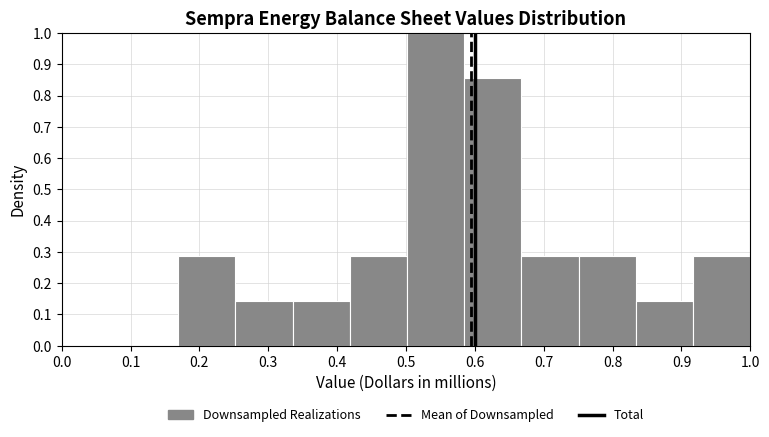

Reading left to right, list every bar in this chart as the range it spans on the x-axis followed by its height. Neither the bar edges nor the heights are printed on the chart, so give them approximately, as read against the axes.

0.17 to 0.25: 0.29
0.25 to 0.34: 0.14
0.34 to 0.42: 0.14
0.42 to 0.50: 0.29
0.50 to 0.58: 1.00
0.58 to 0.67: 0.86
0.67 to 0.75: 0.29
0.75 to 0.83: 0.29
0.83 to 0.92: 0.14
0.92 to 1.00: 0.29